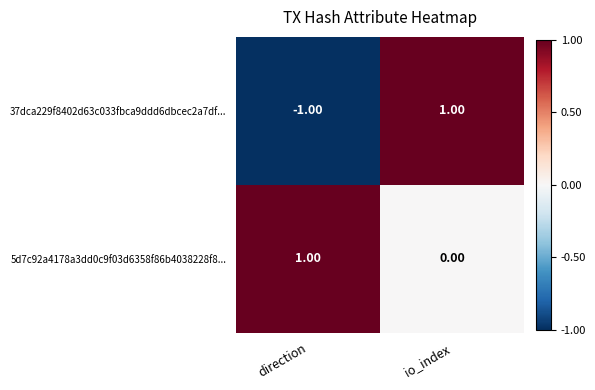

Which series changed the most between direction and io_index?

37dca229f8402d63c033fbca9ddd6dbcec2a7df...